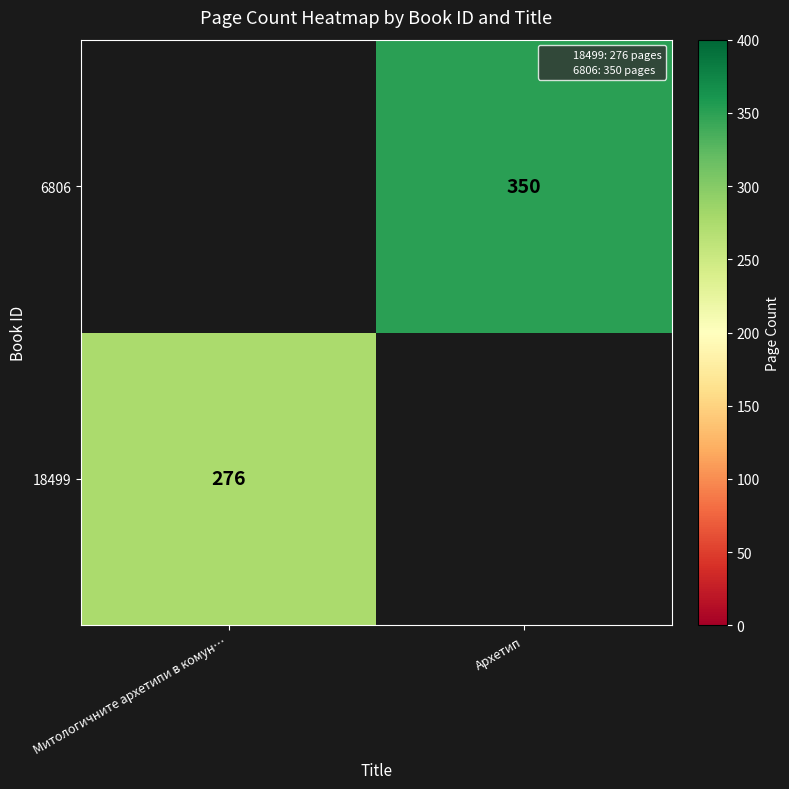

Which label corresponds to the largest value in the chart?

Архетип